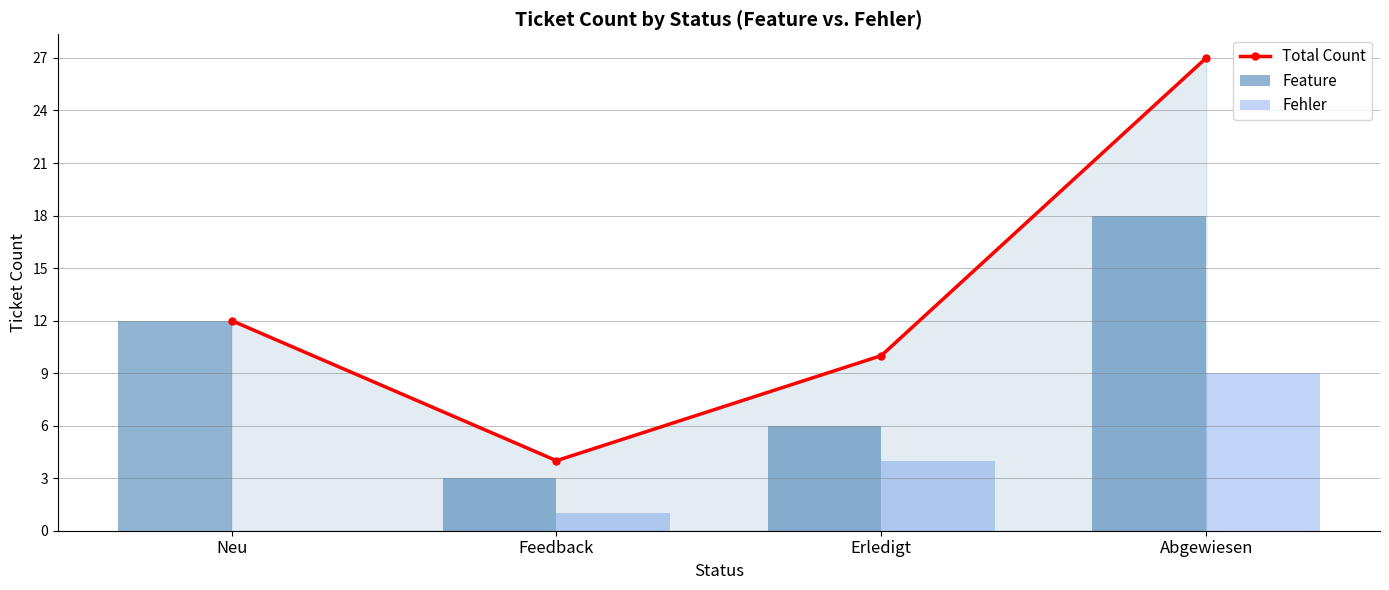

How many data points does each series have?

4